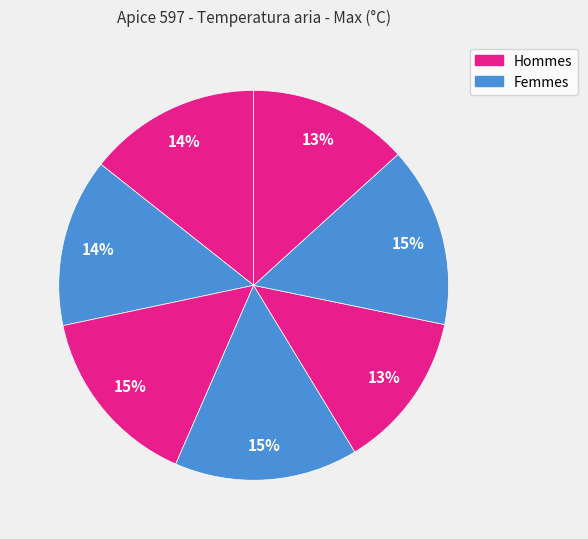

How many segments does this pie chart have?

7